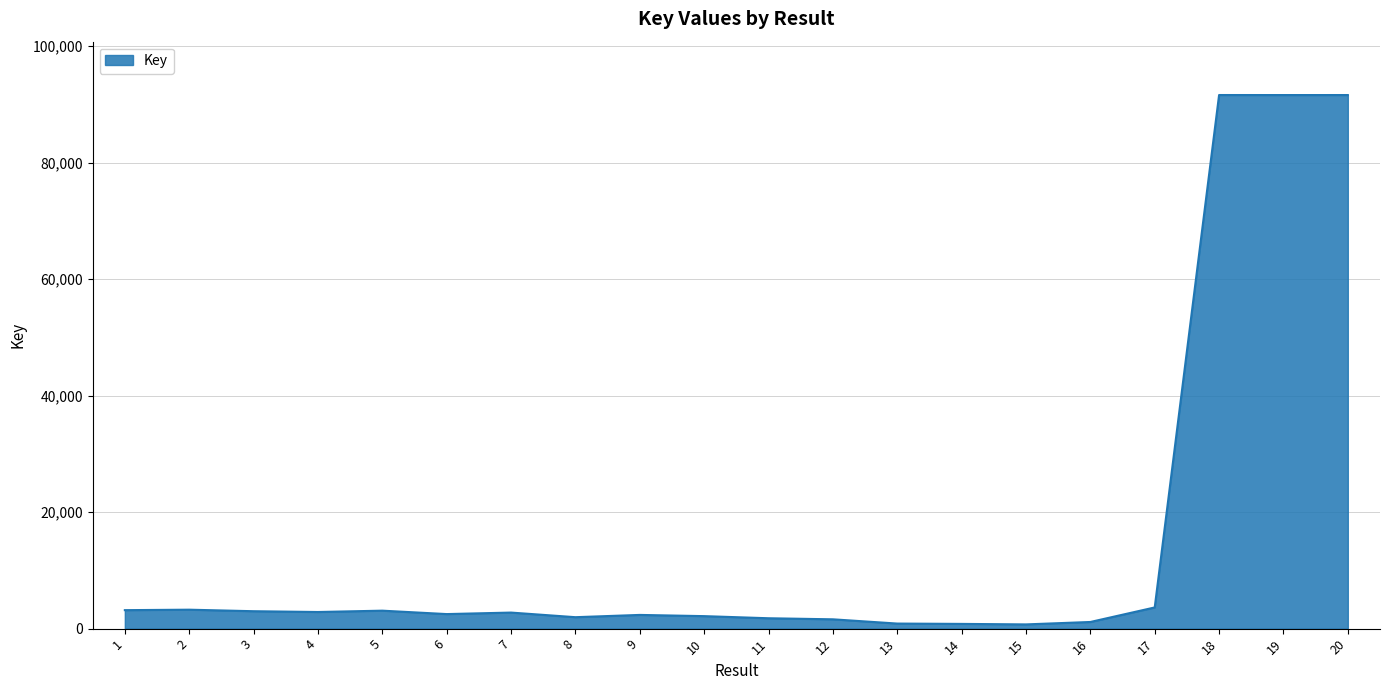

Approximately how many times larger is the value at 17 compared to 8?

1.9